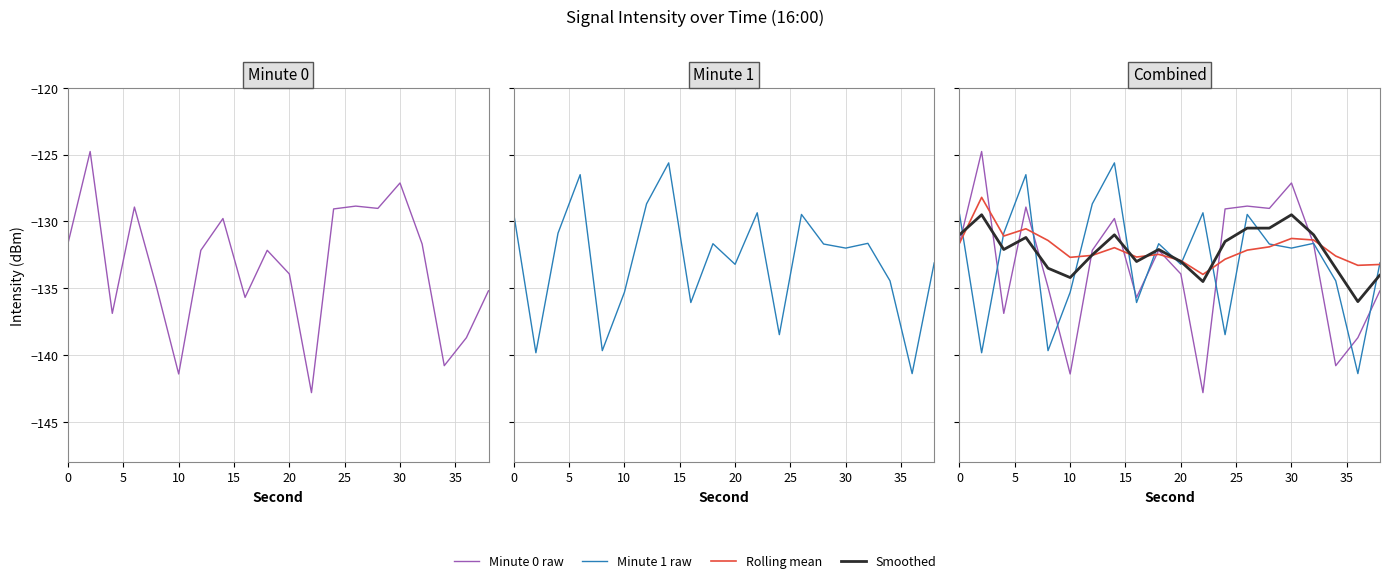

Reading left to right, what are all the values shown in this chart?

Minute 0 raw: -131.6	-124.8	-136.9	-128.9	-134.9	-141.4	-132.2	-129.8	-135.7	-132.2	-133.9	-142.8	-129.1	-128.9	-129.0	-127.1	-131.7	-140.8	-138.7	-135.2
Minute 1 raw: -129.4	-139.8	-130.9	-126.5	-139.7	-135.3	-128.7	-125.6	-136.1	-131.7	-133.2	-129.4	-138.5	-129.5	-131.7	-132.0	-131.6	-134.4	-141.4	-133.1
Rolling mean: -131.6	-128.2	-131.1	-130.6	-131.4	-132.7	-132.5	-132.0	-132.7	-132.5	-132.9	-134.0	-132.8	-132.1	-131.9	-131.3	-131.4	-132.6	-133.3	-133.2
Smoothed: -131.0	-129.5	-132.1	-131.2	-133.5	-134.2	-132.5	-131.0	-133.0	-132.1	-133.0	-134.5	-131.5	-130.5	-130.5	-129.5	-131.0	-133.5	-136.0	-134.0